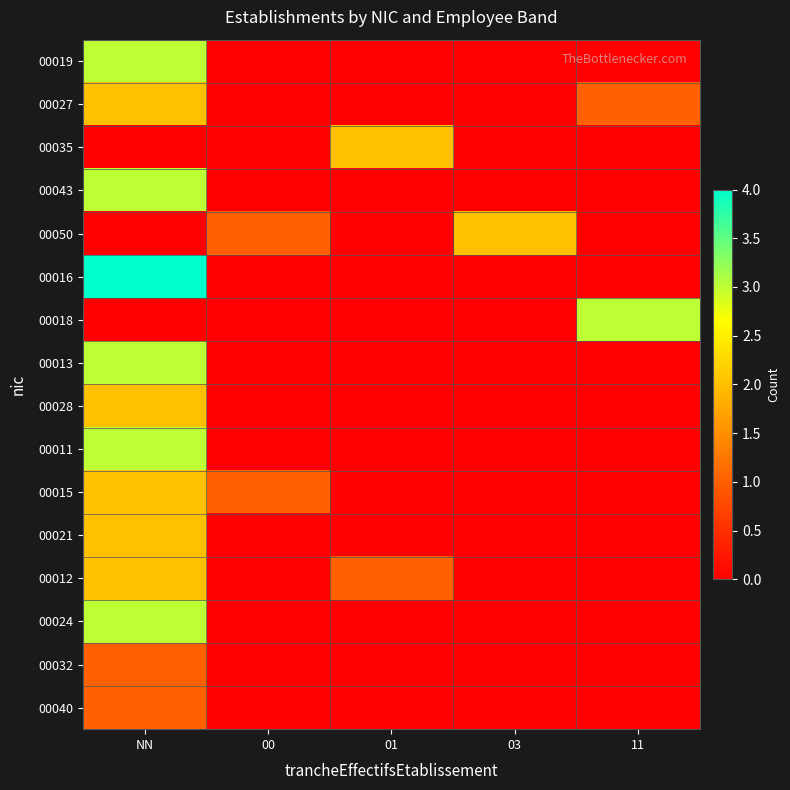

At 00, list the series in order from smallest to largest.

00019, 00027, 00035, 00043, 00016, 00018, 00013, 00028, 00011, 00021, 00012, 00024, 00032, 00040, 00050, 00015